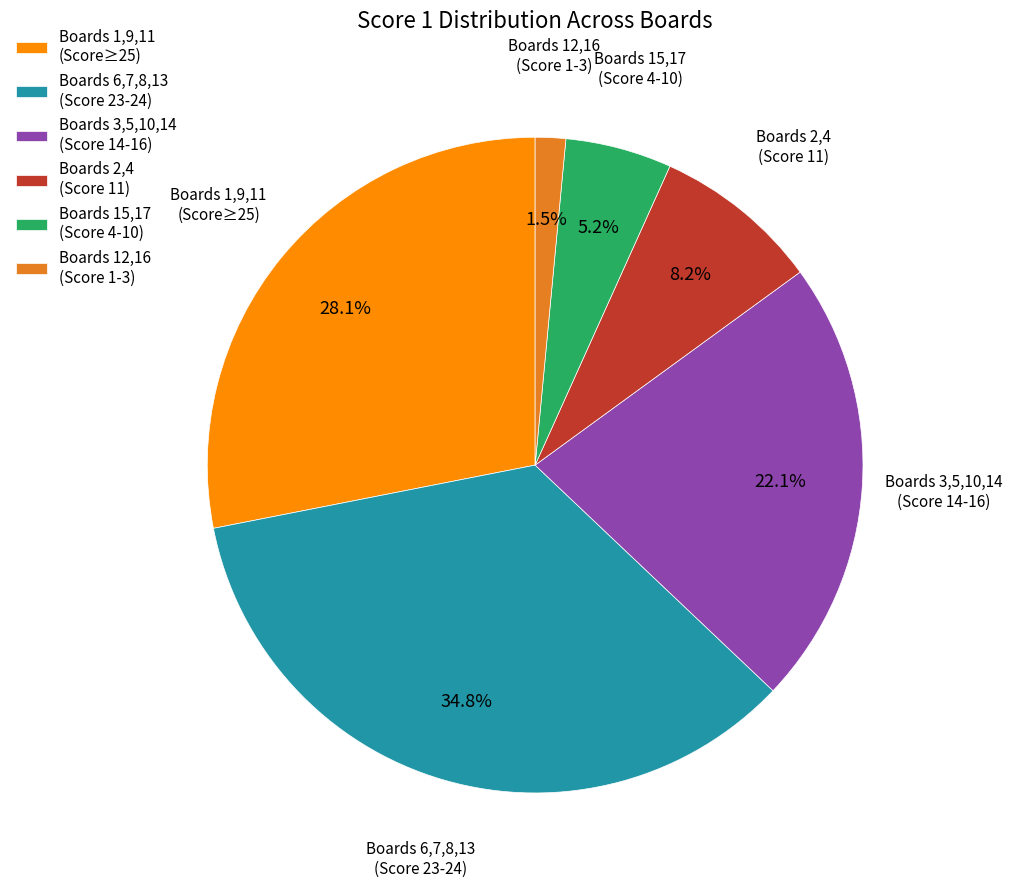

To the nearest percent, what is the average slice percentage?

17%